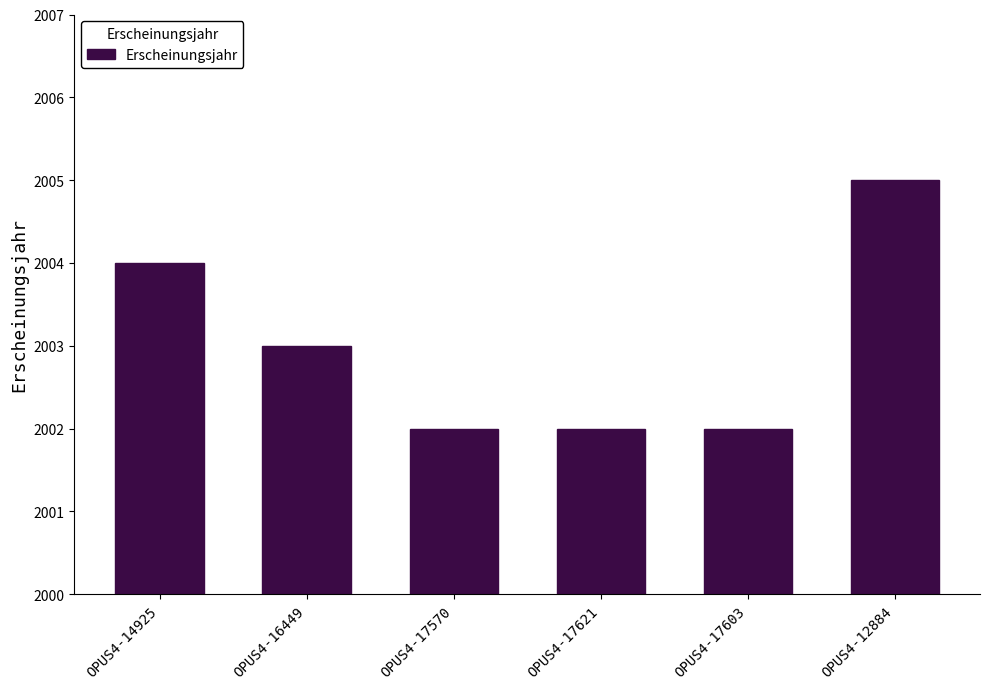

How many bars are there in total?

6